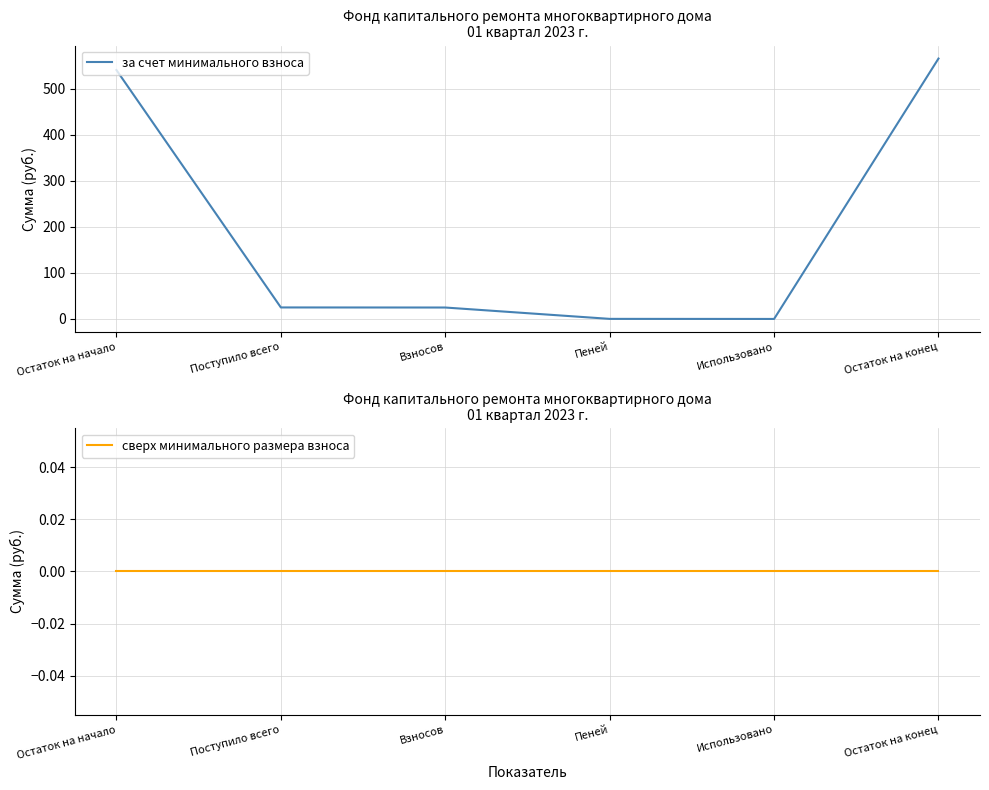

How many series are shown in this chart?

2